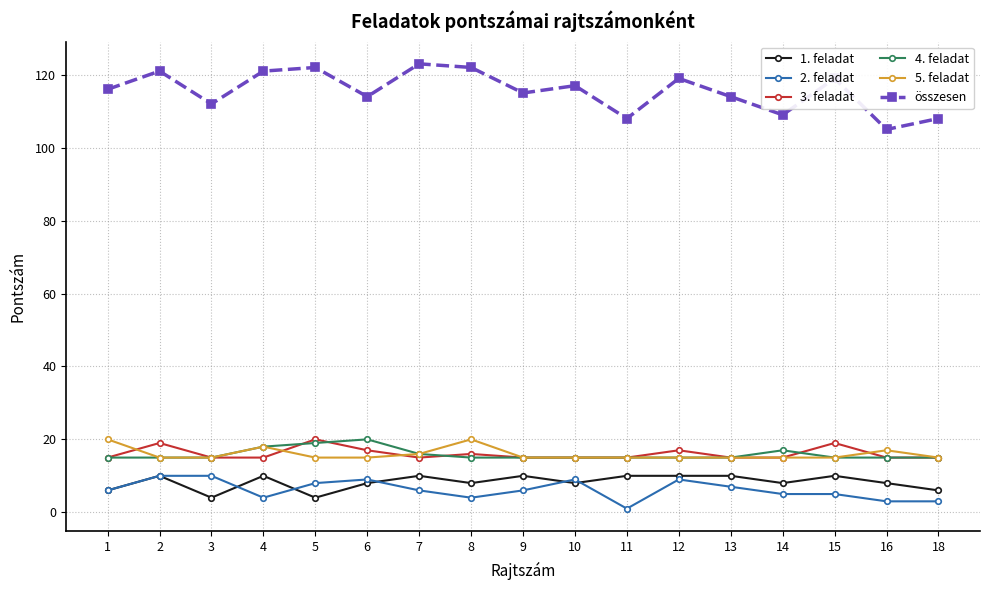

At which category does 1. feladat reach its first local peak?

2